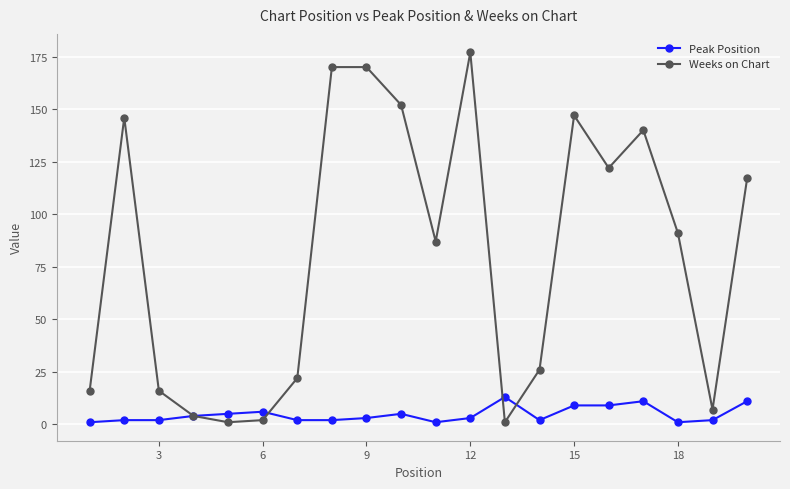

Rank the series by their maximum value, from highest to lowest.

Weeks on Chart, Peak Position